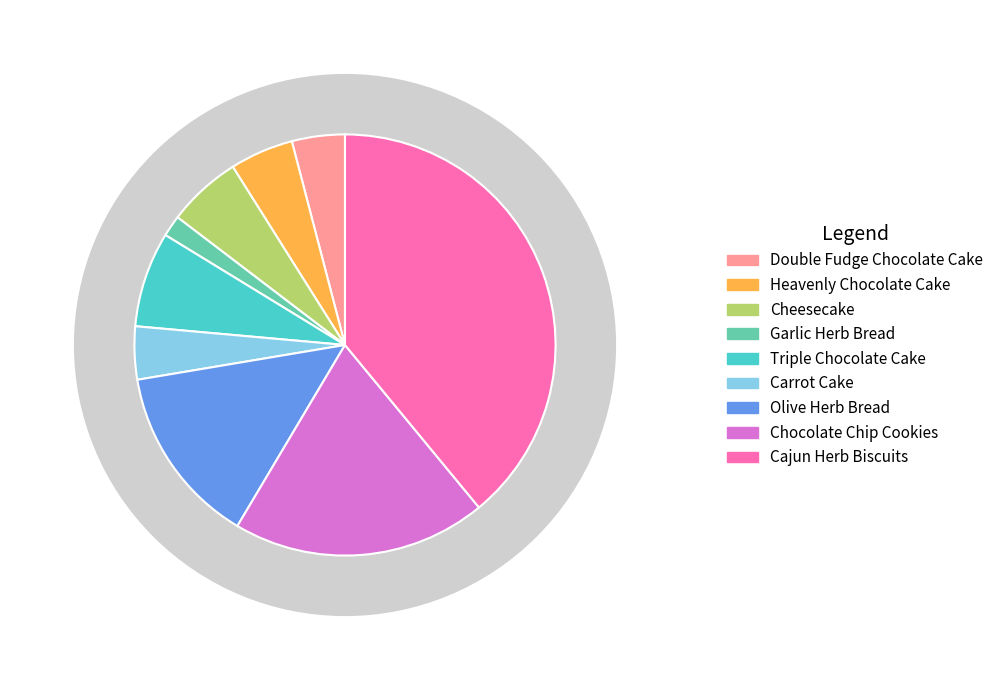

What is the total percentage of Carrot Cake and Triple Chocolate Cake?

11.4%